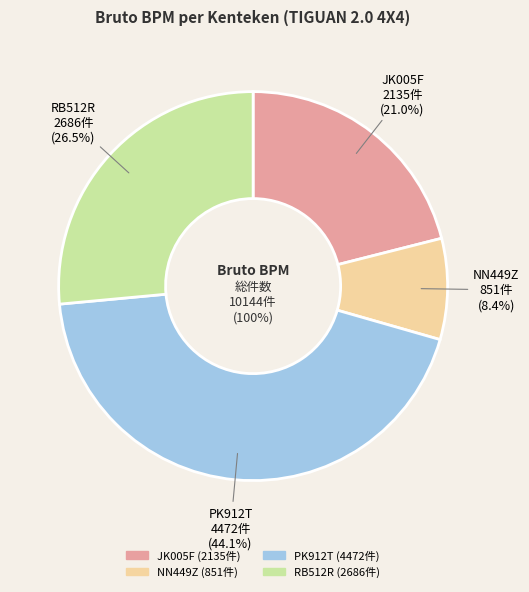

To the nearest percent, what is the average slice percentage?

25%